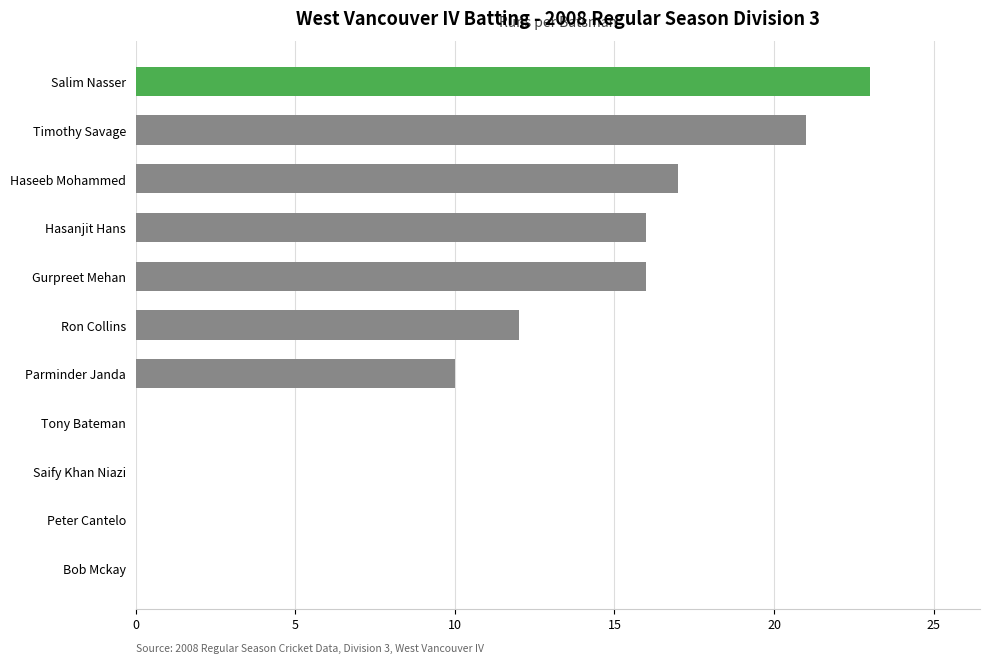

Reading top to bottom, what are all the values shown in this chart?

Salim Nasser=23	Timothy Savage=21	Haseeb Mohammed=17	Hasanjit Hans=16	Gurpreet Mehan=16	Ron Collins=12	Parminder Janda=10	Tony Bateman=0	Saify Khan Niazi=0	Peter Cantelo=0	Bob Mckay=0